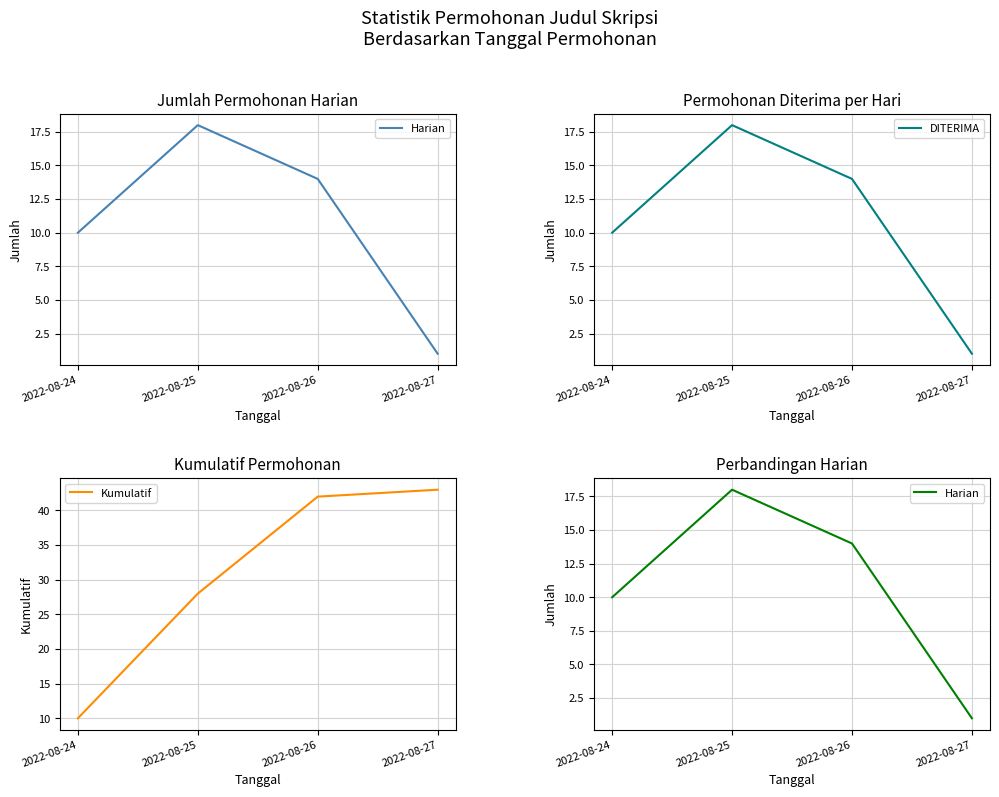

True or false: Kumulatif has more than 0 points higher than both neighbors.

False